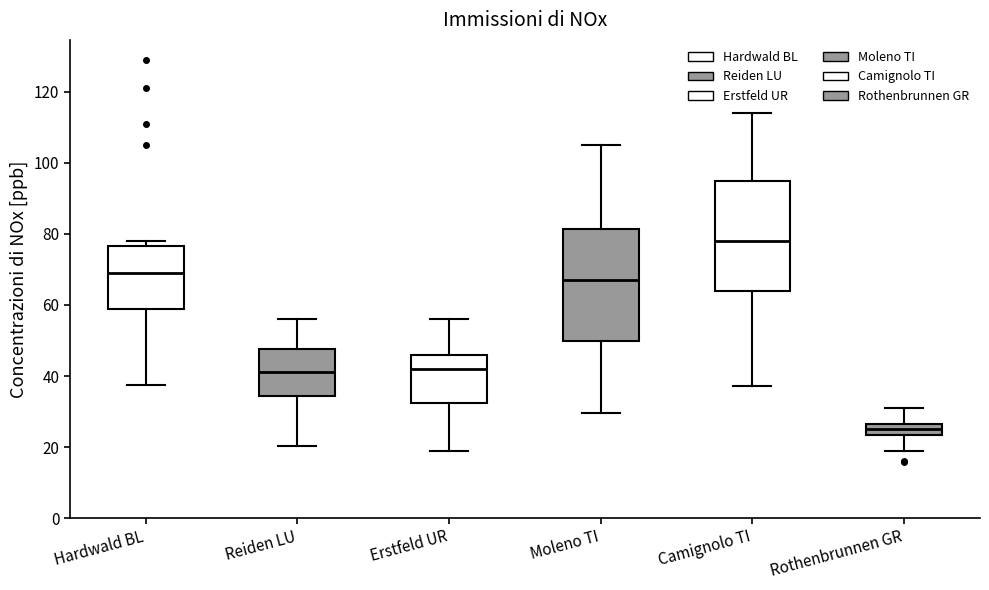

Where is the upper edge of the box for Camignolo TI on the y-axis? The values are not printed on the chart, so give them approximately, as read against the axis.

96